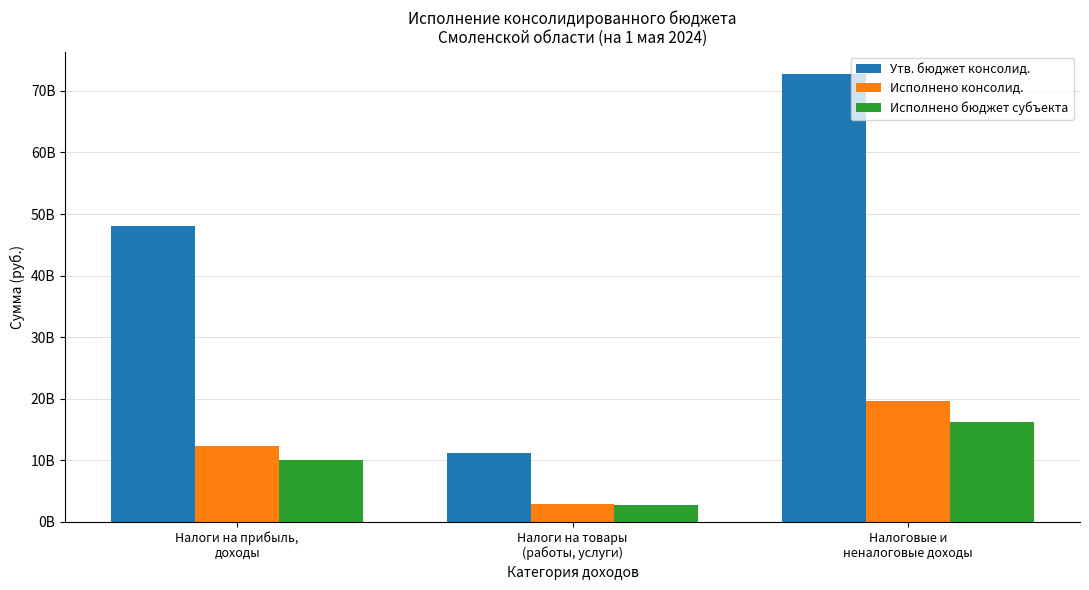

What is the difference between the Исполнено бюджет субъекта values at Налоги на прибыль,
доходы and Налоговые и
неналоговые доходы?

6153403200.1